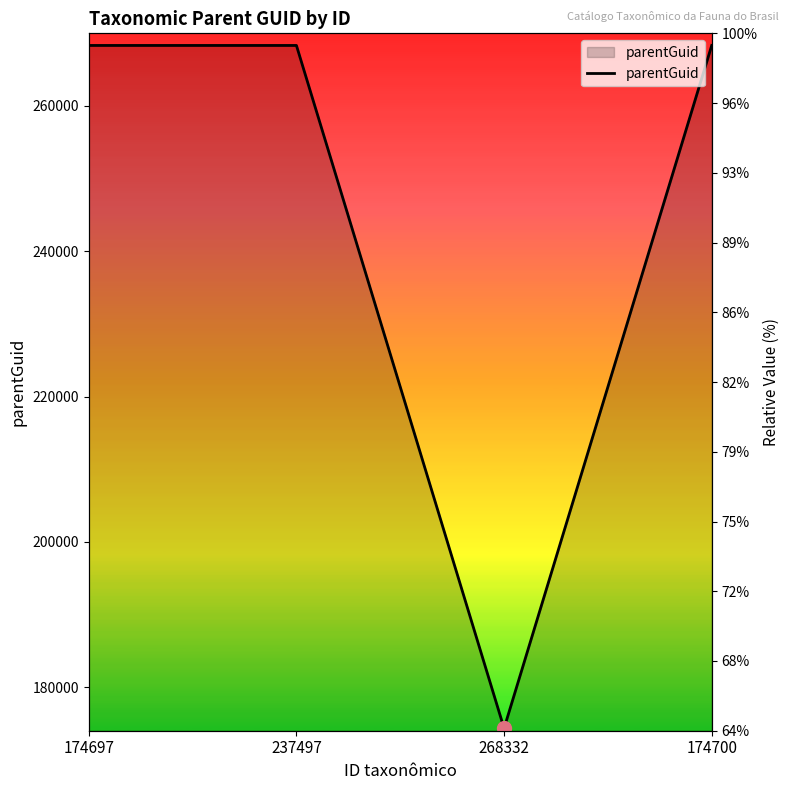

Between 237497 and 174697, which is larger?

237497